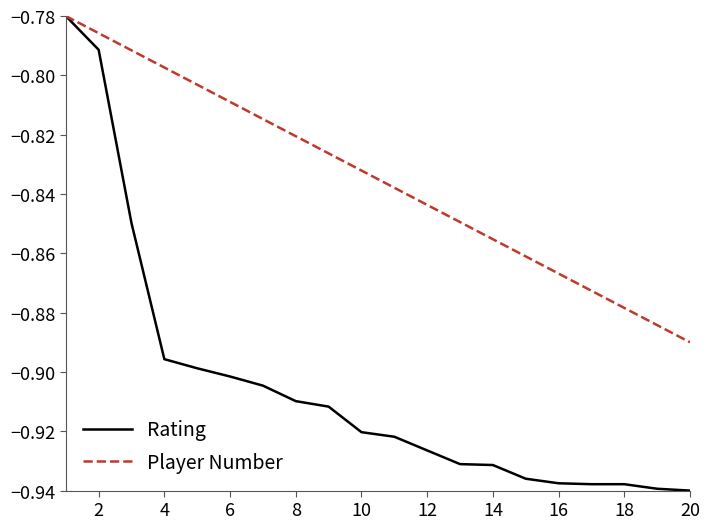

How many lines are shown in the chart?

2